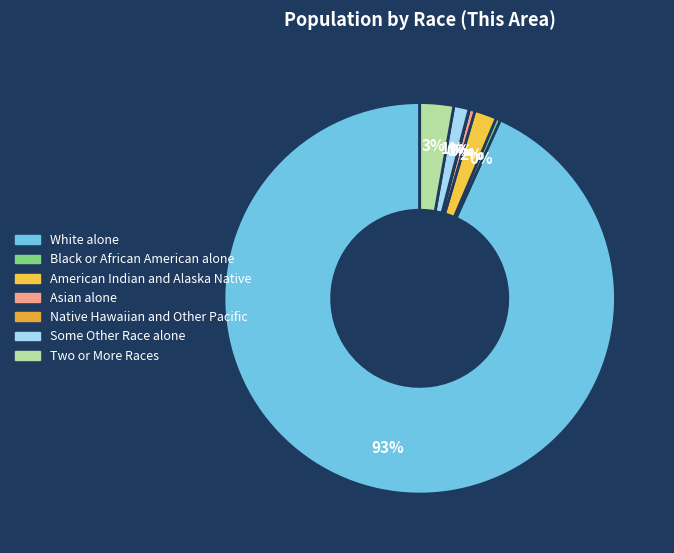

What is the majority slice?

White alone